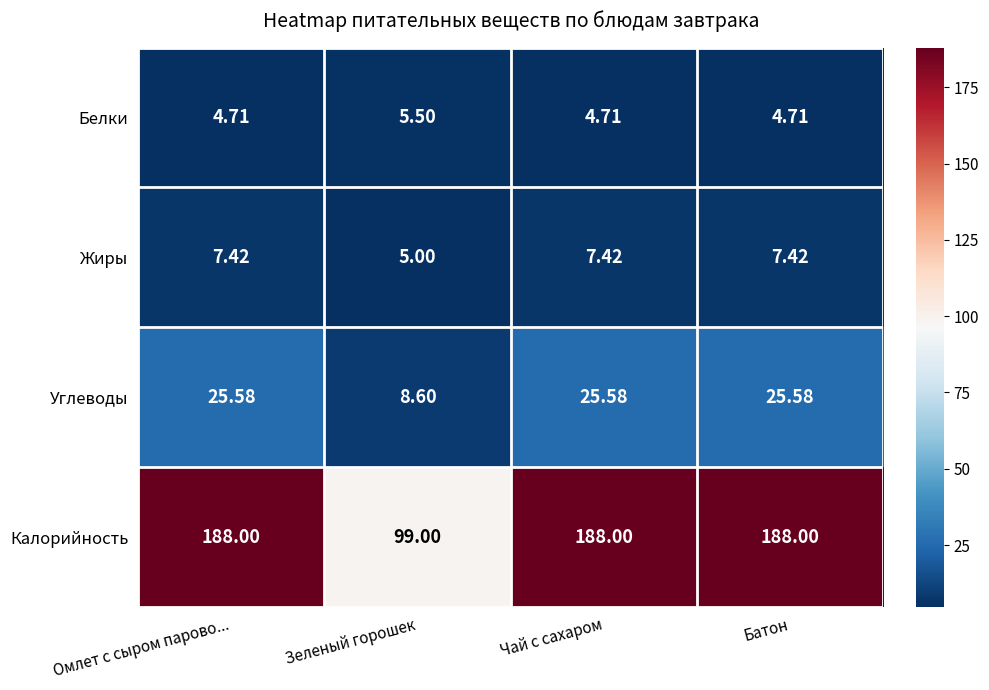

Is the value of Углеводы at Чай с сахаром greater than the value of Калорийность at Омлет с сыром парово...?

No